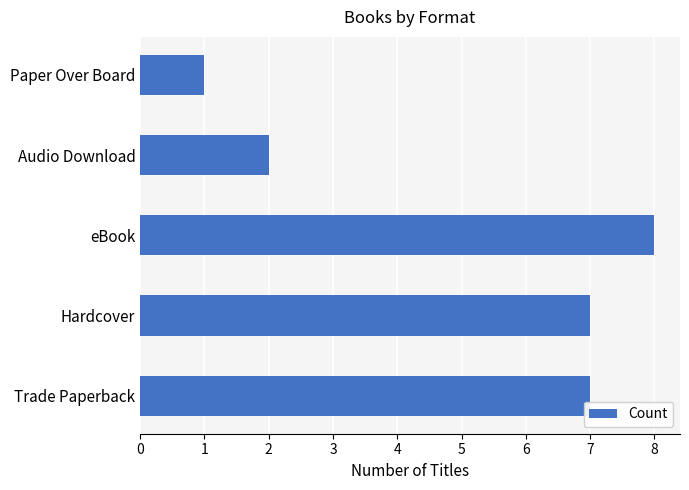

What is the difference between the maximum and second lowest values?

6